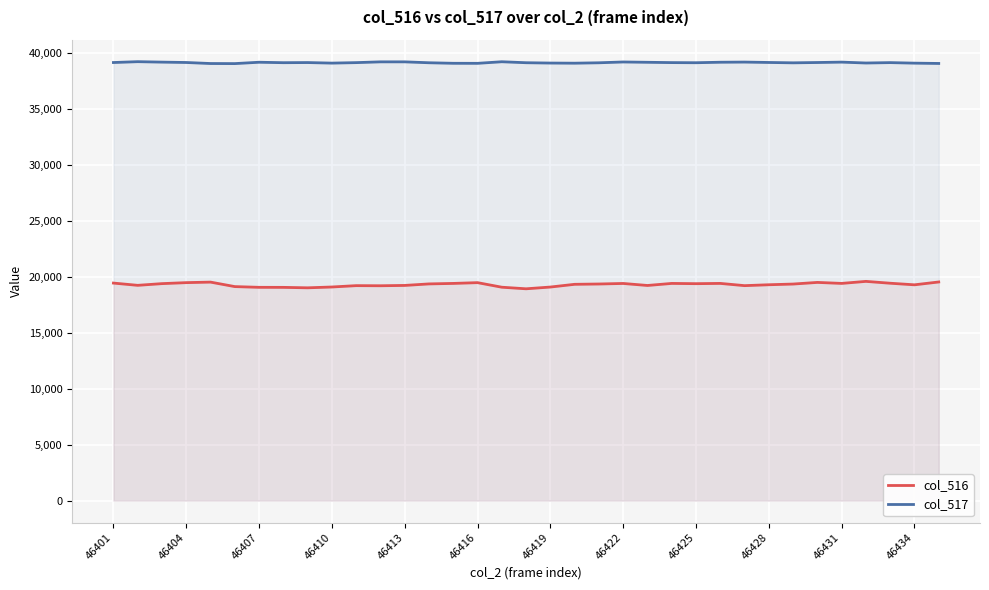

The value of col_517 at 13 is 39138. True or false?

True